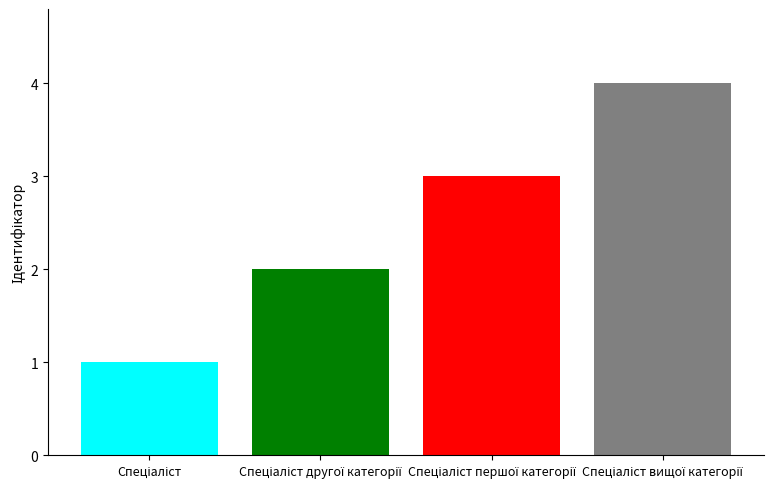

What is the maximum value shown in the chart?

4